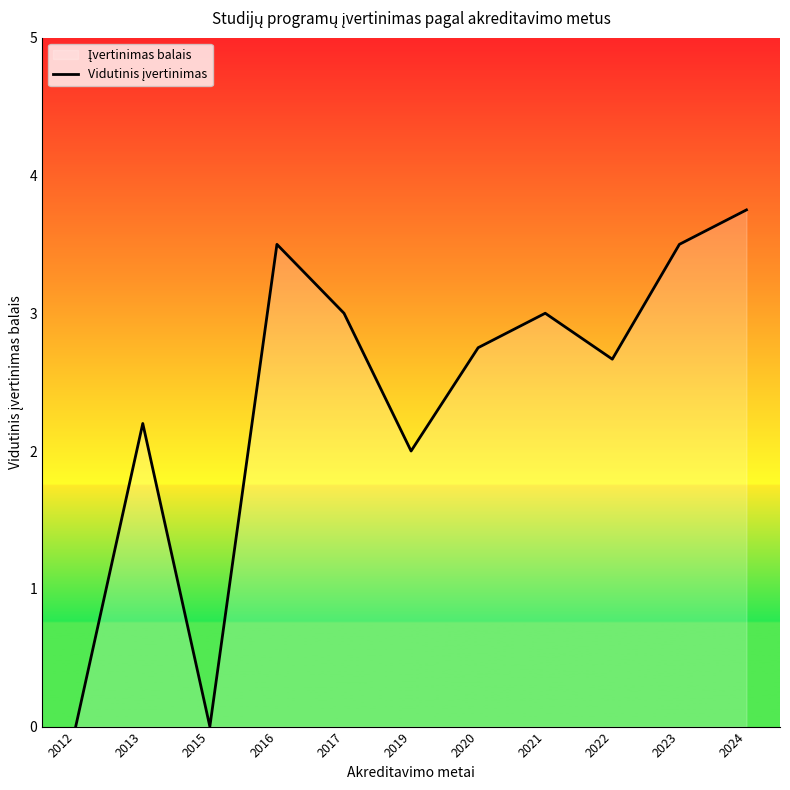

List the labels in order of value, smallest first.

2012, 2015, 2019, 2013, 2022, 2020, 2017, 2021, 2016, 2023, 2024